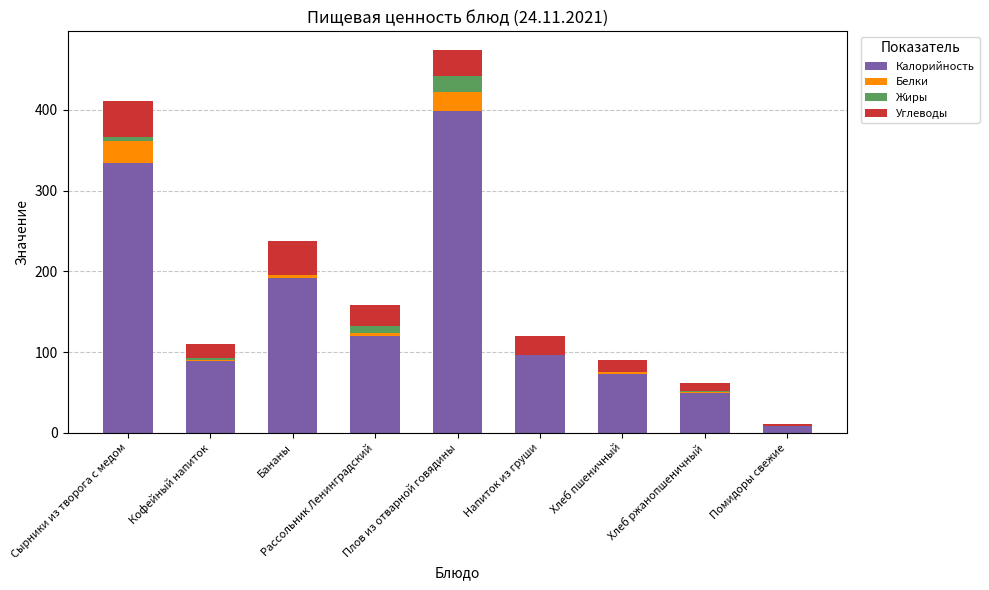

What is the sum of all Калорийность values?

1360.7